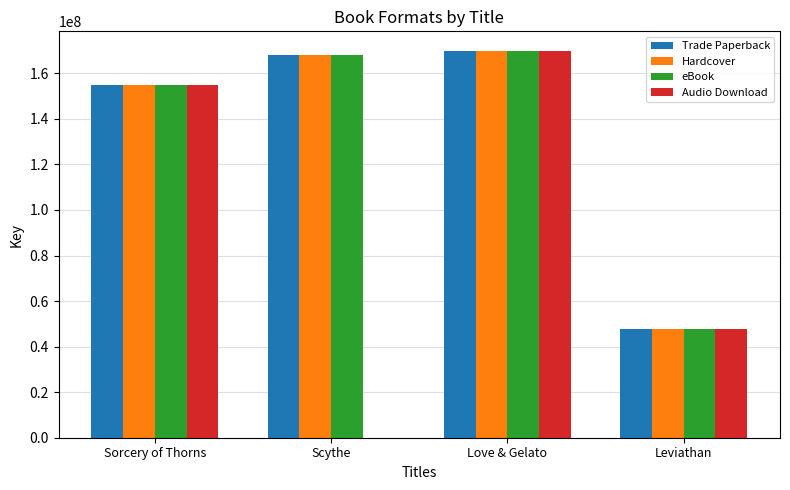

What is the sum of all Audio Download values?

372737566